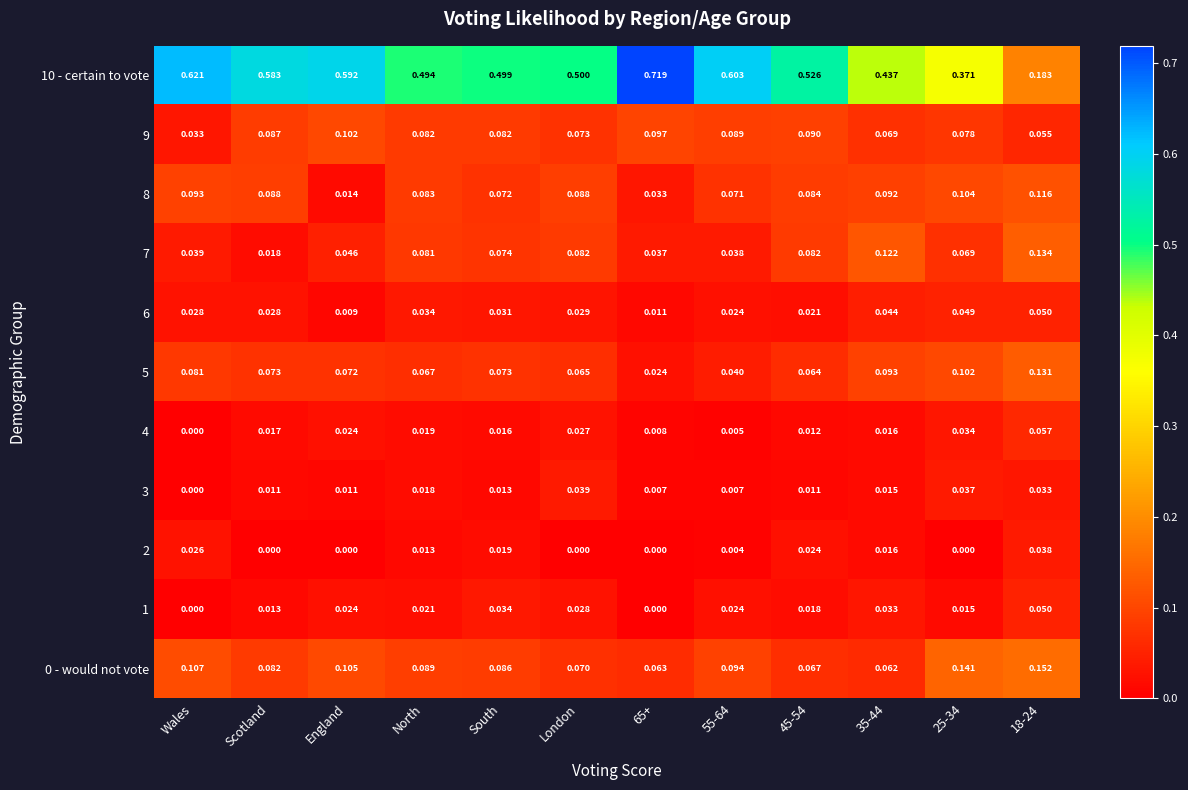

How many data points does each series have?

12